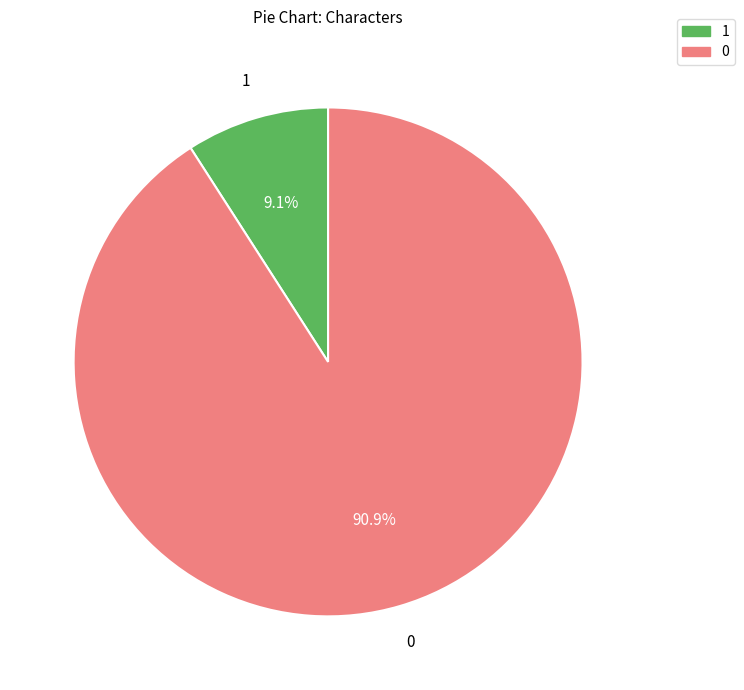

Is there a majority slice in this chart?

Yes